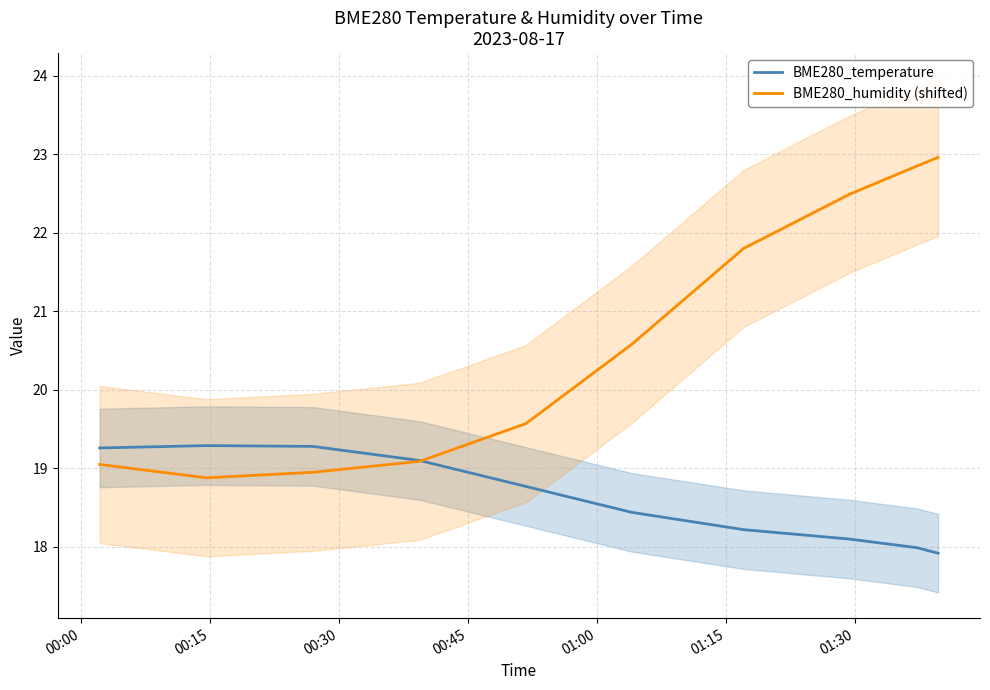

In BME280_humidity (shifted), how many points are lower than both neighbors (excluding endpoints)?

1